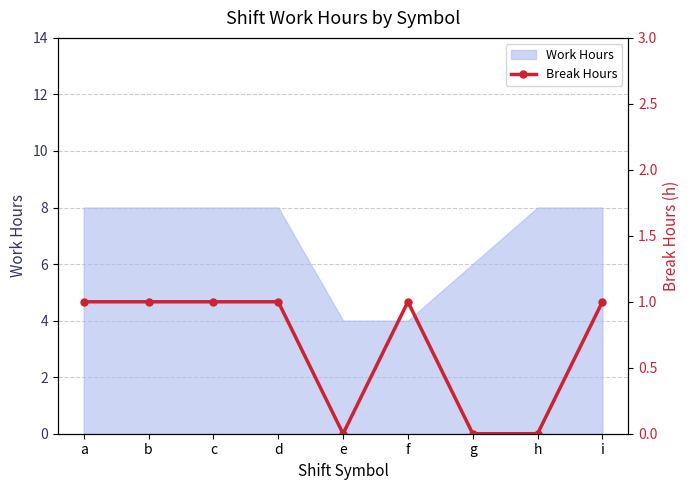

How many categories are shown in the chart?

9